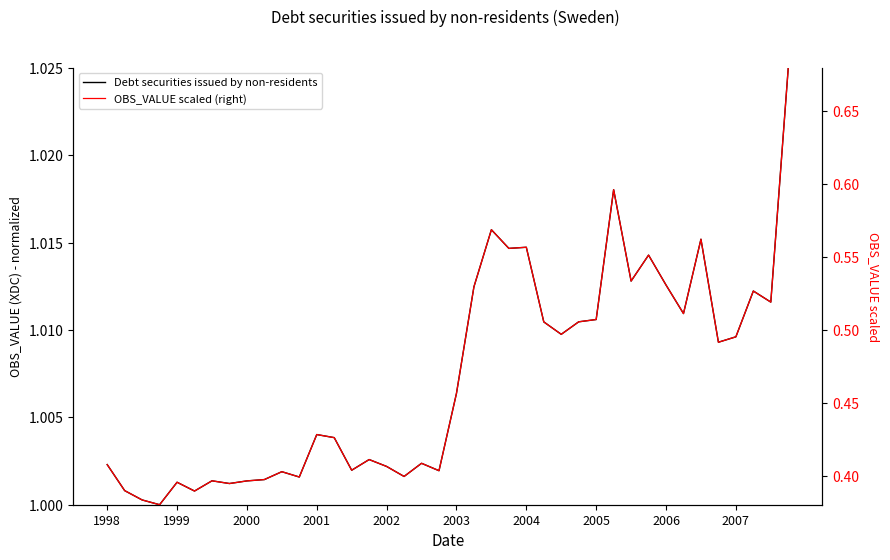

True or false: OBS_VALUE scaled (right) and Debt securities issued by non-residents intersect in this chart.

False